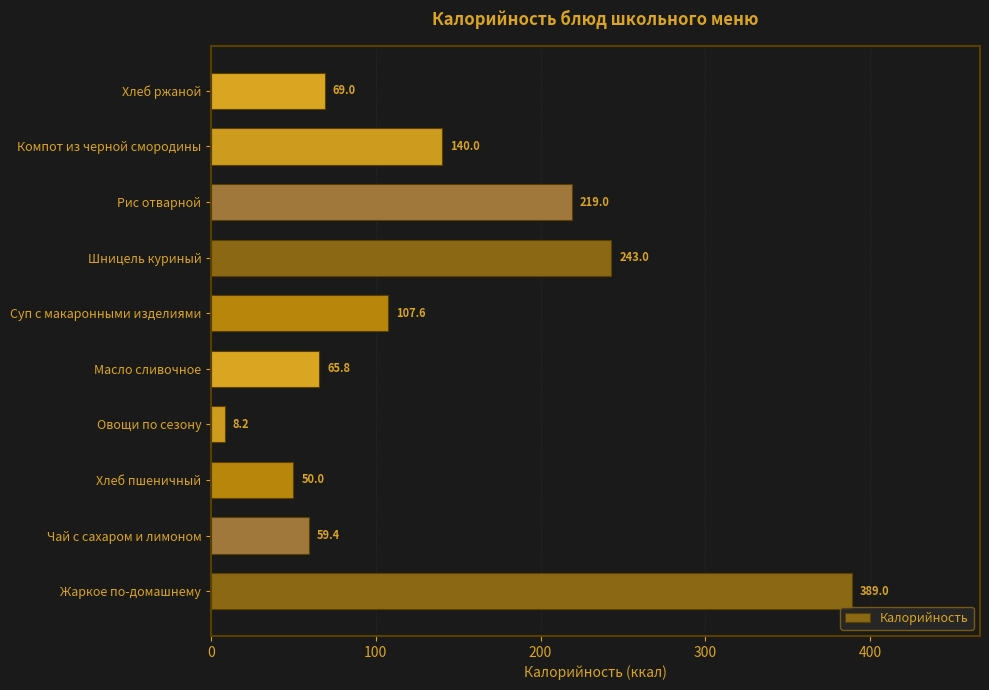

Reading top to bottom, list all the values displayed in this chart.

Хлеб ржаной=69.0	Компот из черной смородины=140.0	Рис отварной=219.0	Шницель куриный=243.0	Суп с макаронными изделиями=107.6	Масло сливочное=65.8	Овощи по сезону=8.2	Хлеб пшеничный=50.0	Чай с сахаром и лимоном=59.4	Жаркое по-домашнему=389.0